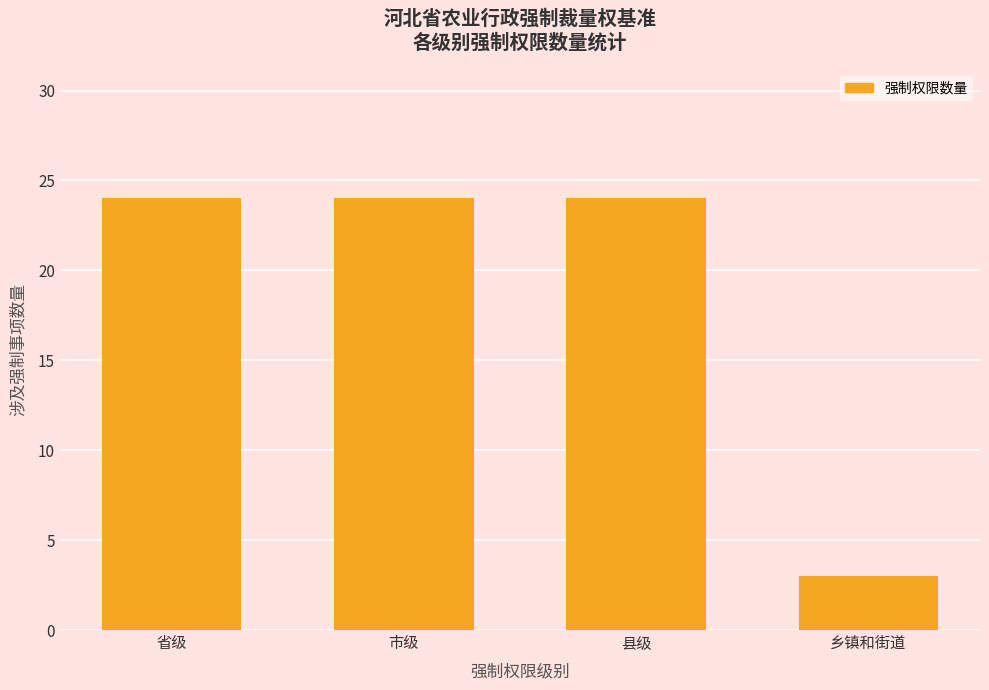

Reading right to left, extract all data points from this chart.

乡镇和街道=3	县级=24	市级=24	省级=24